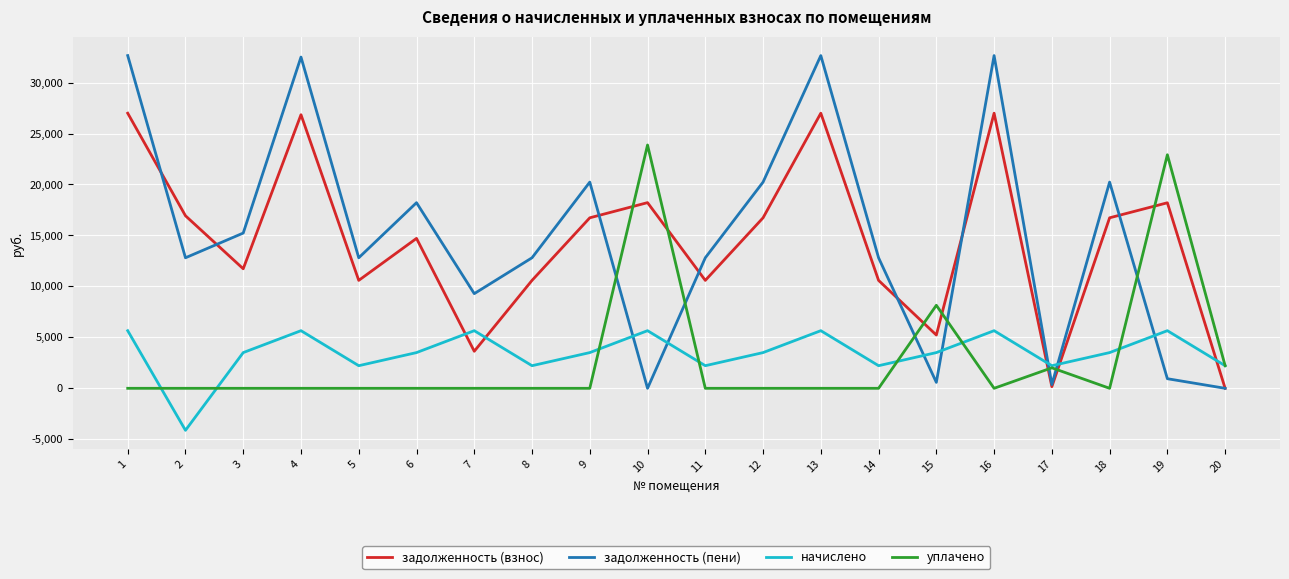

What is the lowest value of the начислено series?

-4122.8